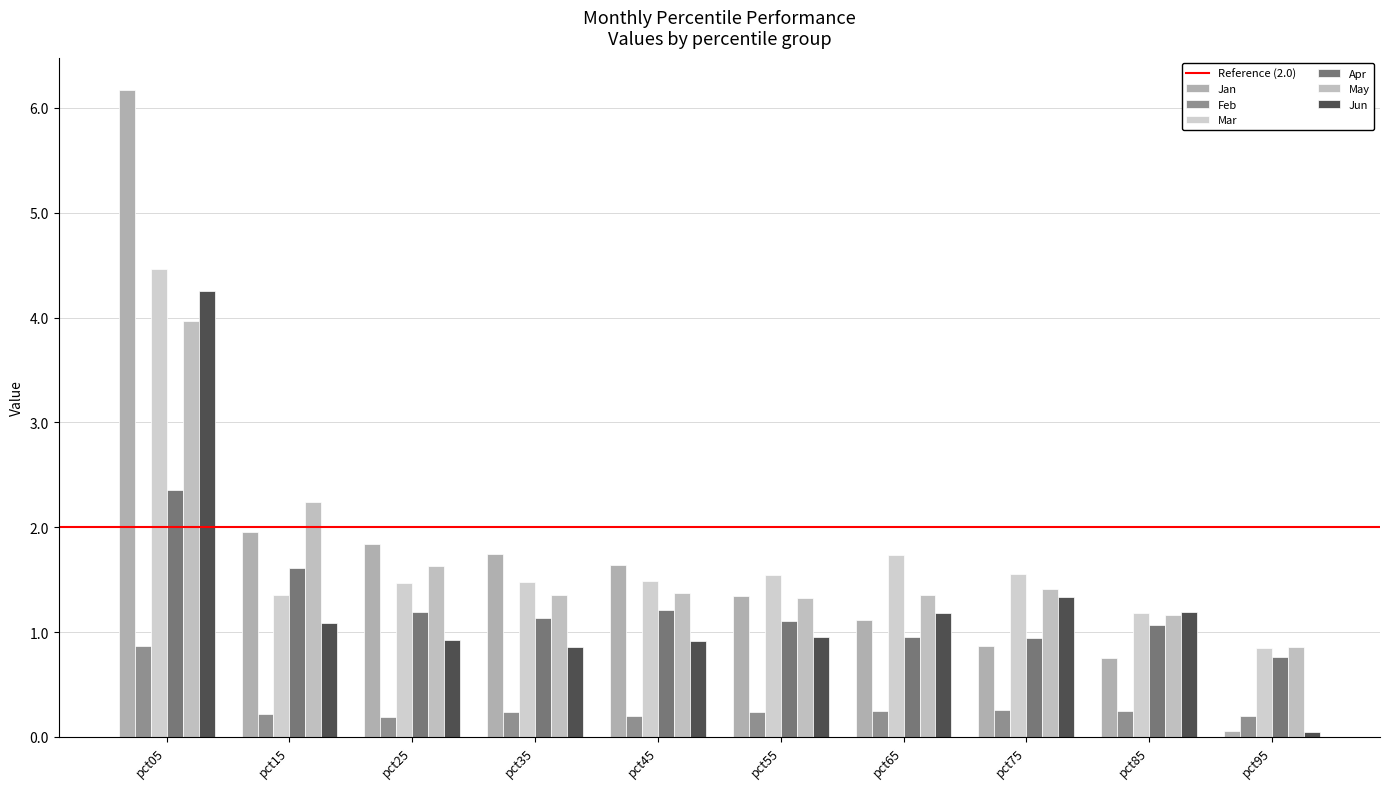

The value of Jan at pct65 is 1.7. True or false?

False